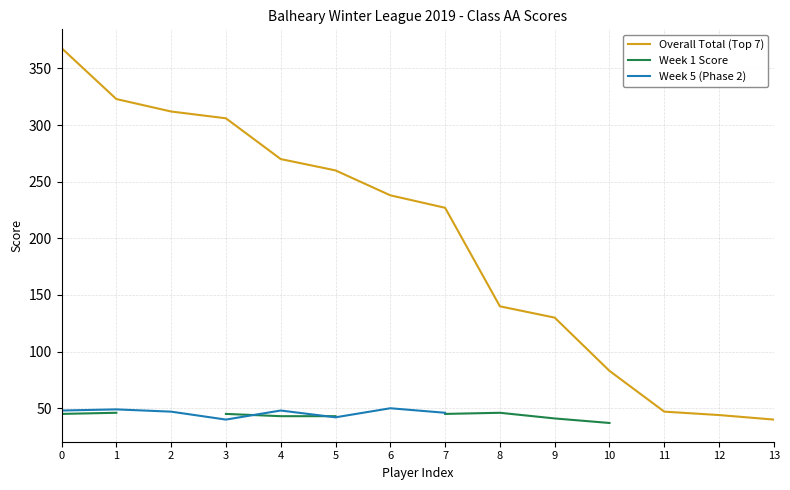

What is the value of the Week 5 (Phase 2) point at the 2nd from the left?

49.0